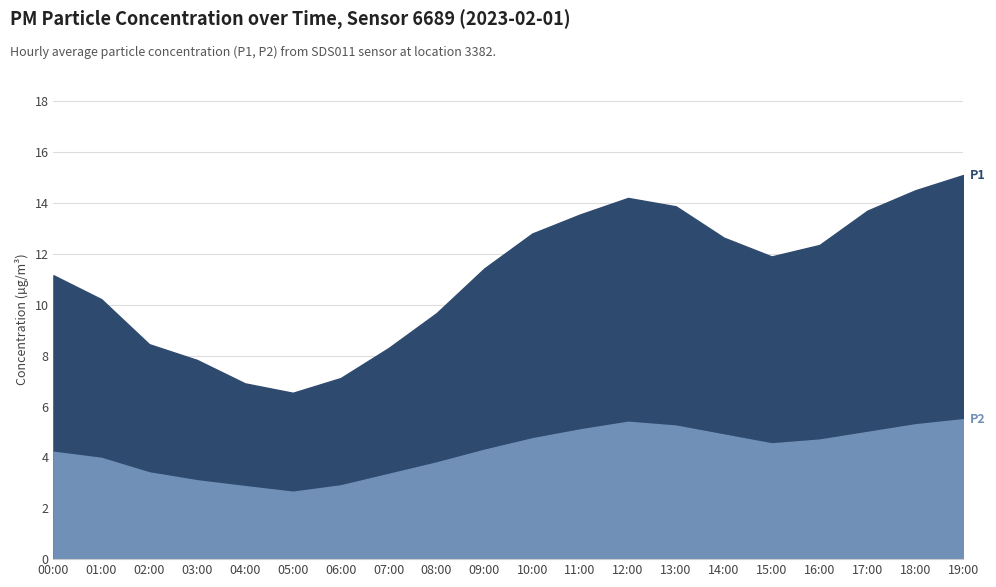

At which category does the chart reach its peak across all series?

19:00